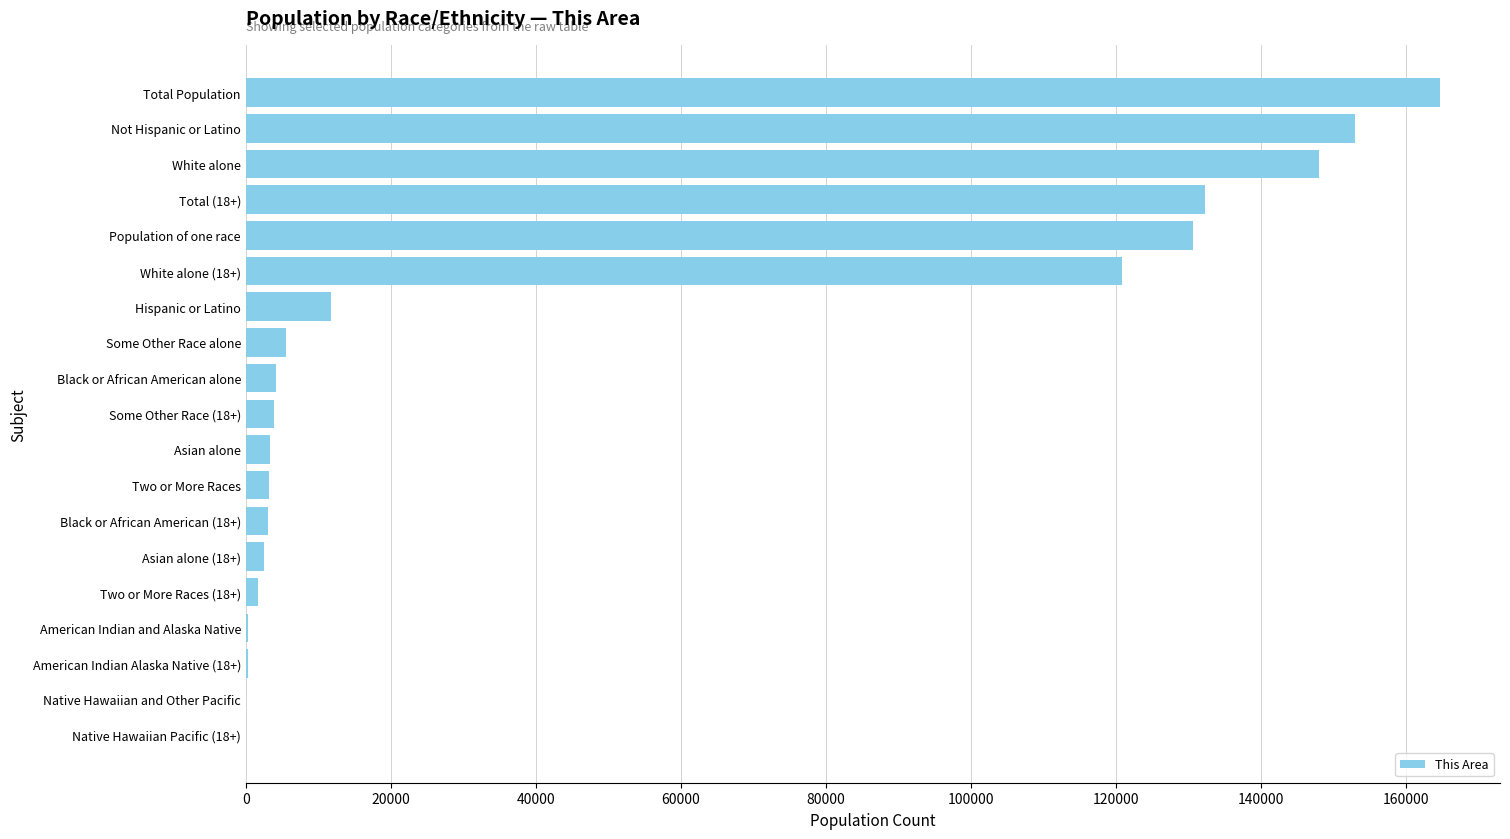

What is the ratio of the value at Black or African American alone to the value at Some Other Race (18+)?

1.1